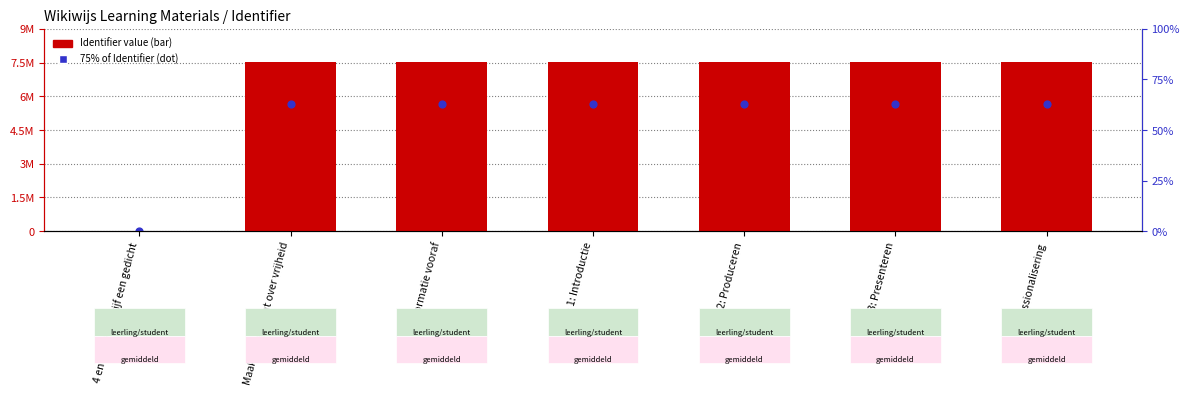

Which series contains the lowest Y value?

Identifier value